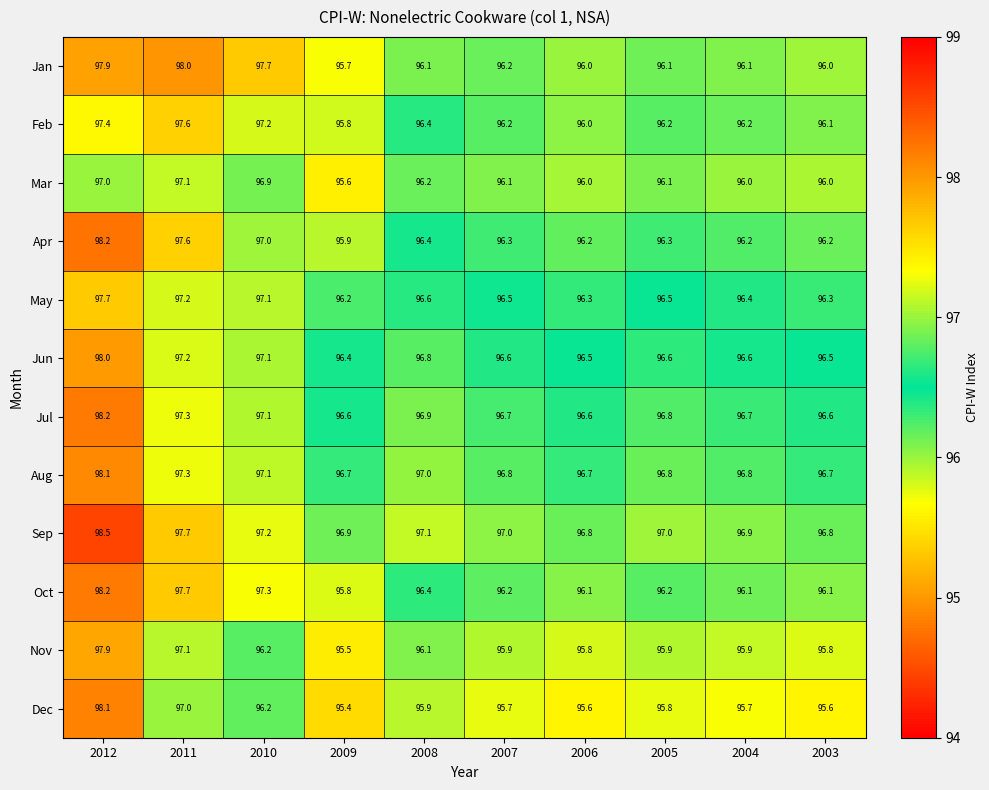

How many series are shown in this chart?

12